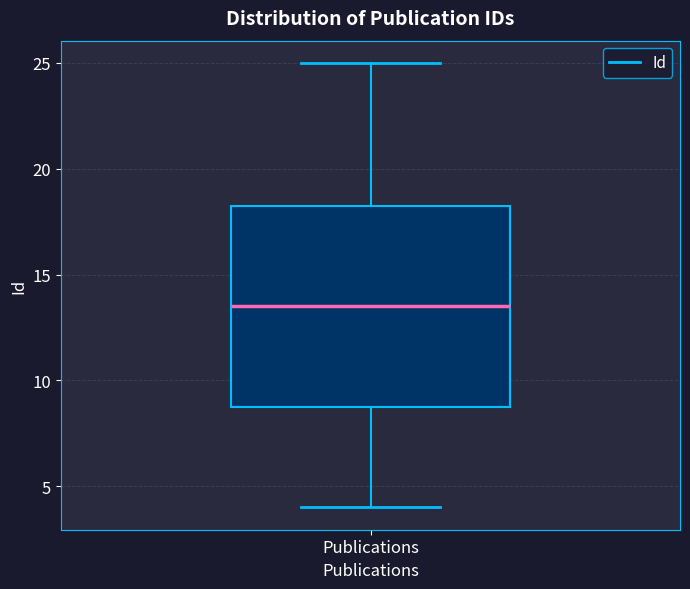

Transcribe this box plot: give where the median line is, the range the box spans, and where the two whiskers end, as read against the y-axis. The values are not printed on the chart, so give them approximately, as read against the axis.

median 13.5, box 9.0 to 18.5, whiskers 4.0 to 25.0